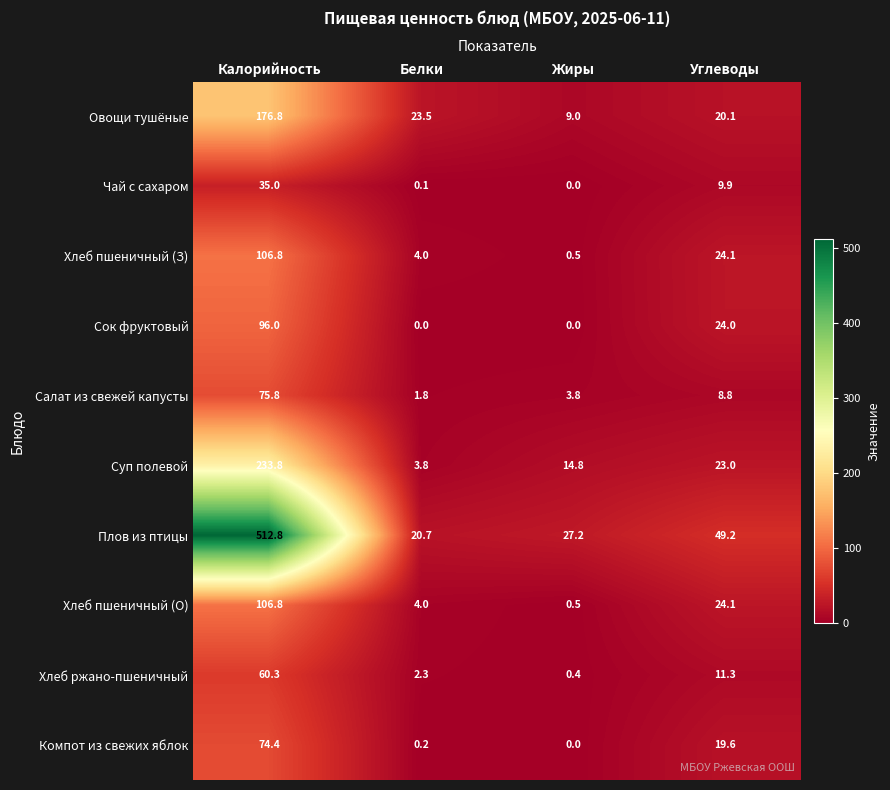

How many values in the Овощи тушёные series exceed 23?

2